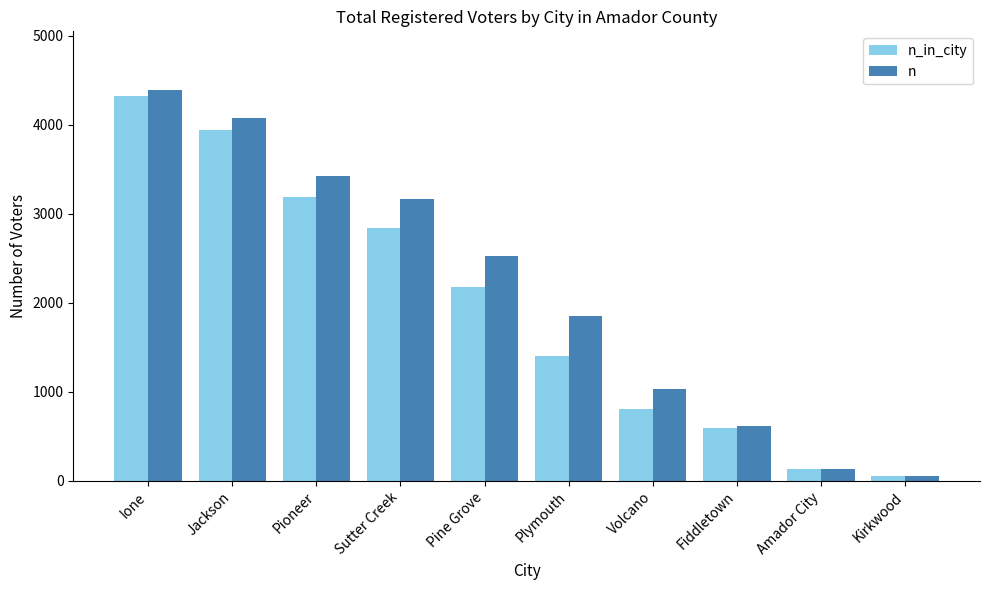

What is the label of the 7th bar from the left?

Volcano